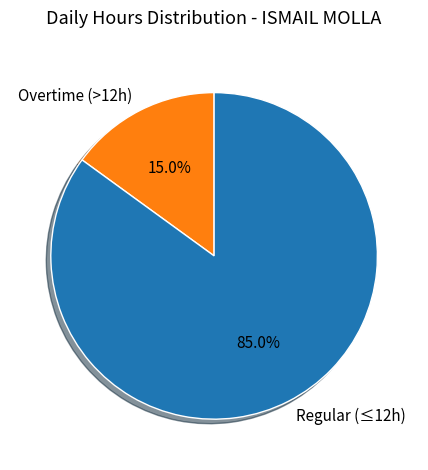

Is Overtime (>12h) the majority of the pie?

No